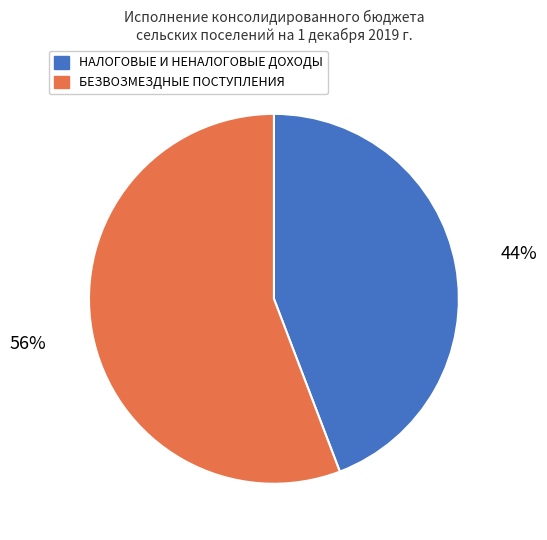

Rank the categories by value from highest to lowest.

БЕЗВОЗМЕЗДНЫЕ ПОСТУПЛЕНИЯ, НАЛОГОВЫЕ И НЕНАЛОГОВЫЕ ДОХОДЫ